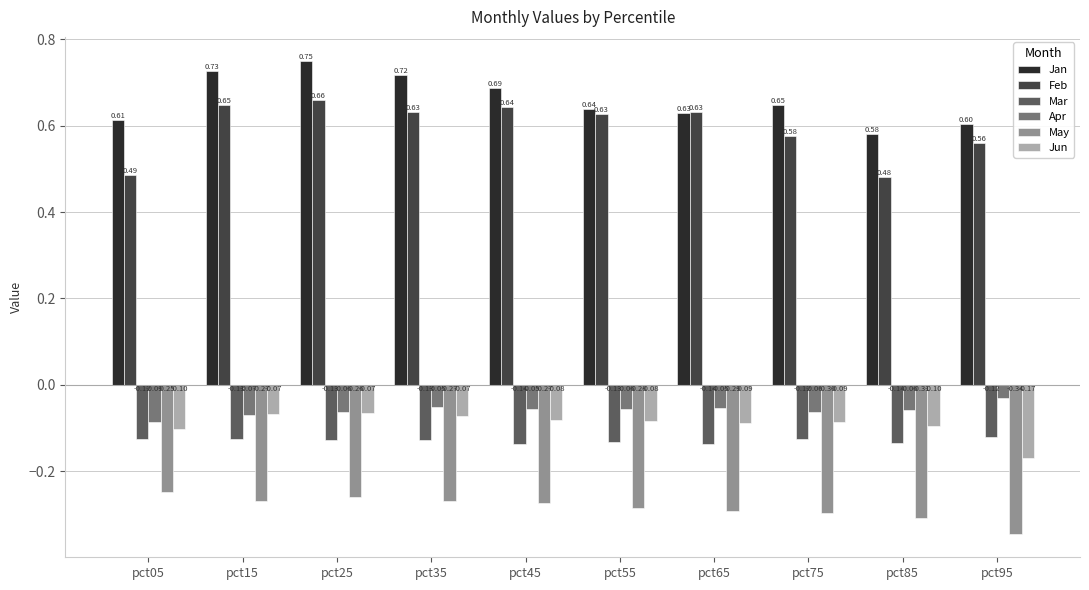

Rank the series at pct25 from lowest to highest value.

May, Mar, Jun, Apr, Feb, Jan